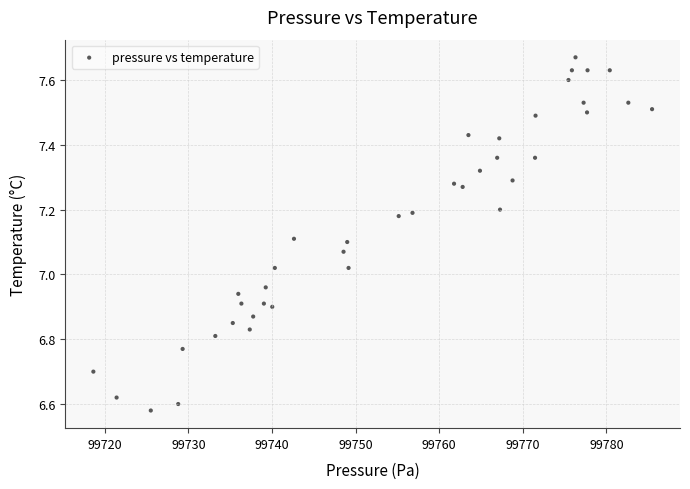

What is the range of Y values (max minus min)?

1.1